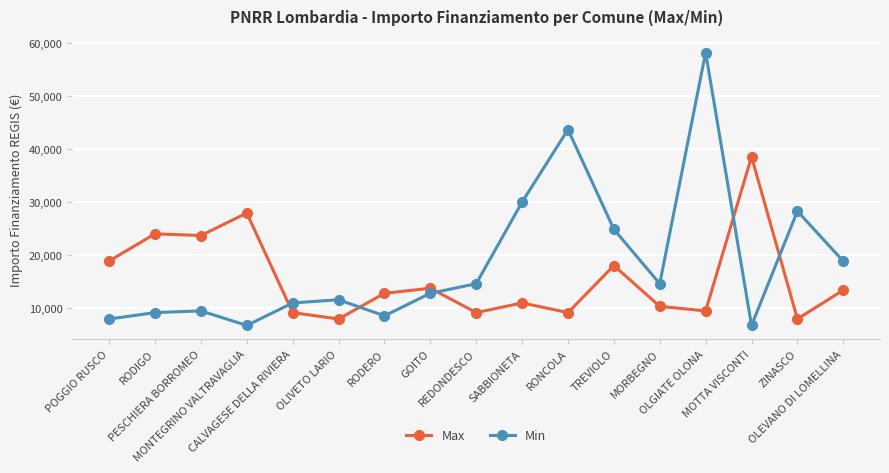

The Max series shows 4812 at GOITO. True or false?

False